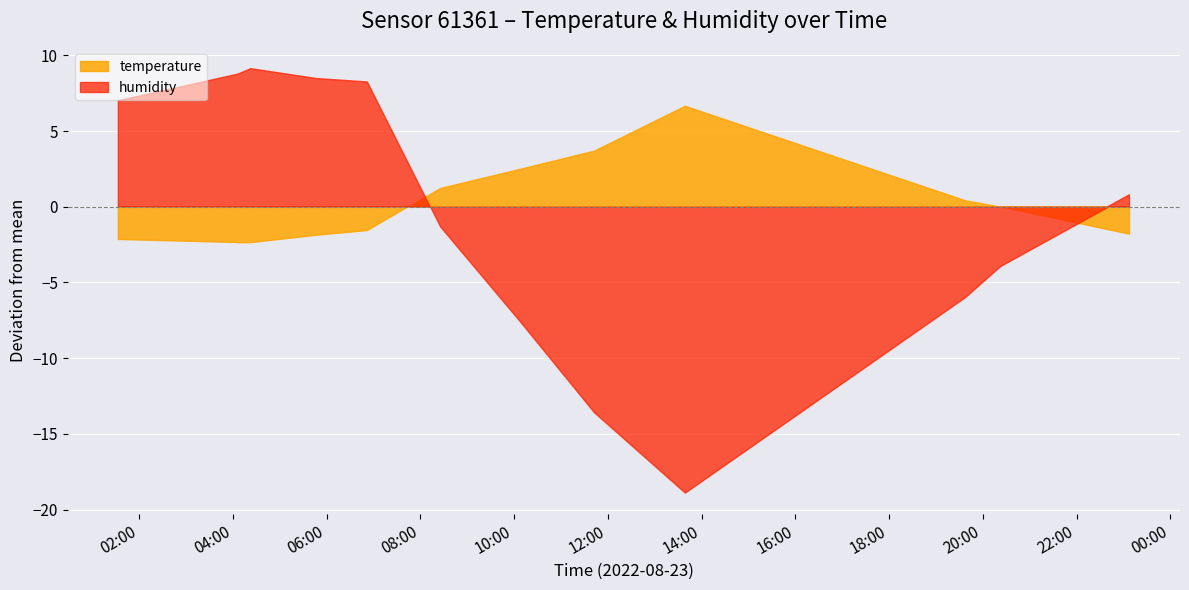

True or false: temperature has a value of 9.4 at 2022-08-23T08:25:11.

False